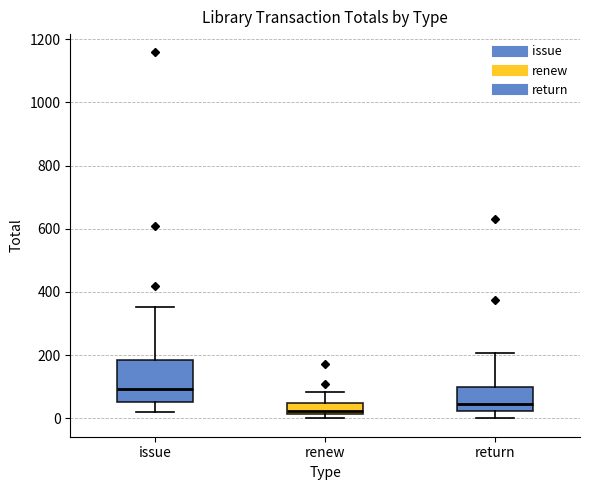

Reading left to right, read every box against the y-axis: the position of its median line, the range the box covers, and the ends of its whiskers. The values are not printed on the chart, so give them approximately, as read against the axis.

issue: median 100, box 60 to 180, whiskers 20 to 360
renew: median 20 (just above the box's lower edge), box 20 to 40, whiskers 0 to 80
return: median 40, box 20 to 100, whiskers 0 to 200